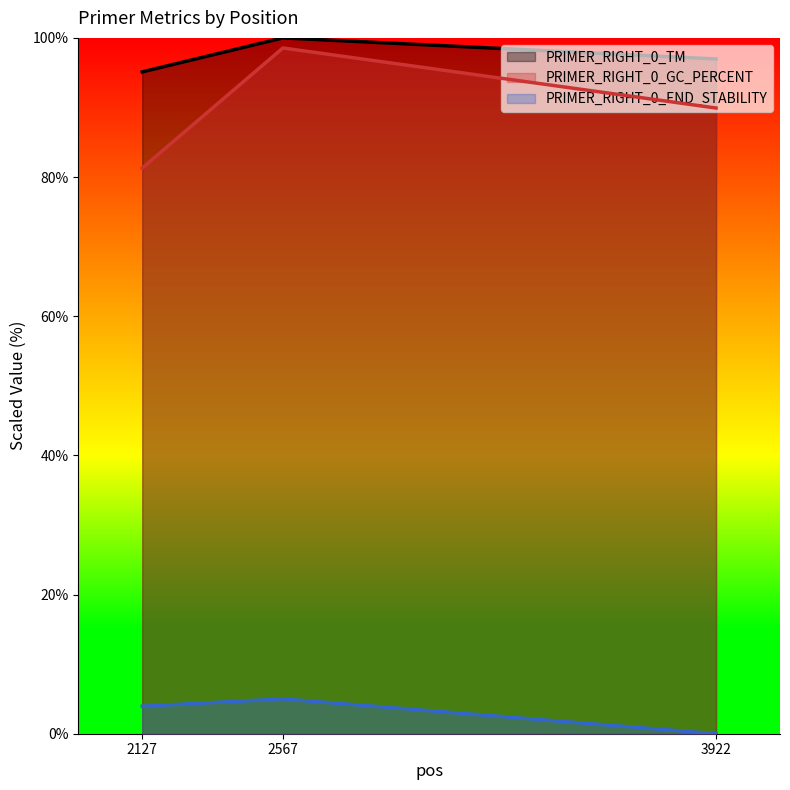

What is the highest value of the PRIMER_RIGHT_0_END_STABILITY series?

5.0